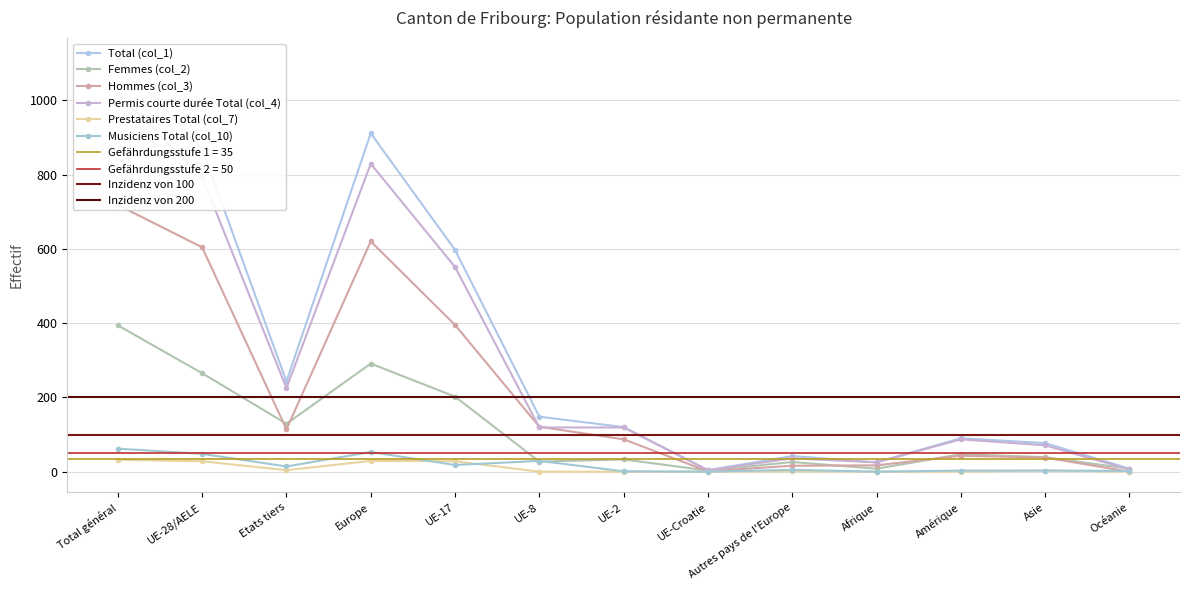

At Autres pays de l'Europe, list the series in order from smallest to largest.

Prestataires Total (col_7), Musiciens Total (col_10), Hommes (col_3), Femmes (col_2), Permis courte durée Total (col_4), Total (col_1)